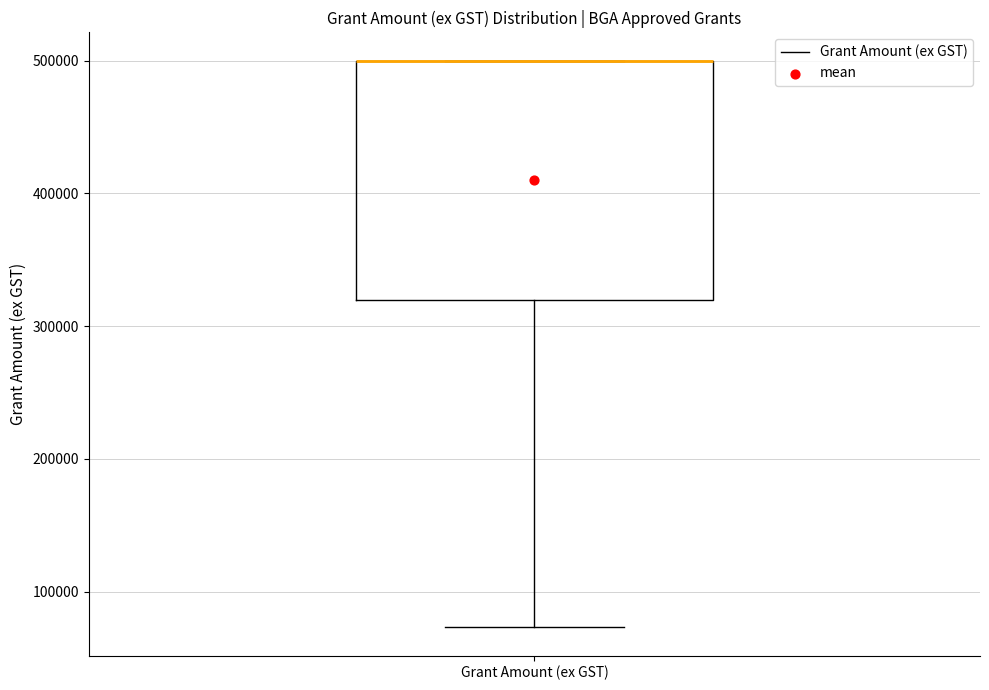

Where does the lower whisker of the box for Grant Amount (ex GST) end on the y-axis? The values are not printed on the chart, so give them approximately, as read against the axis.

70000